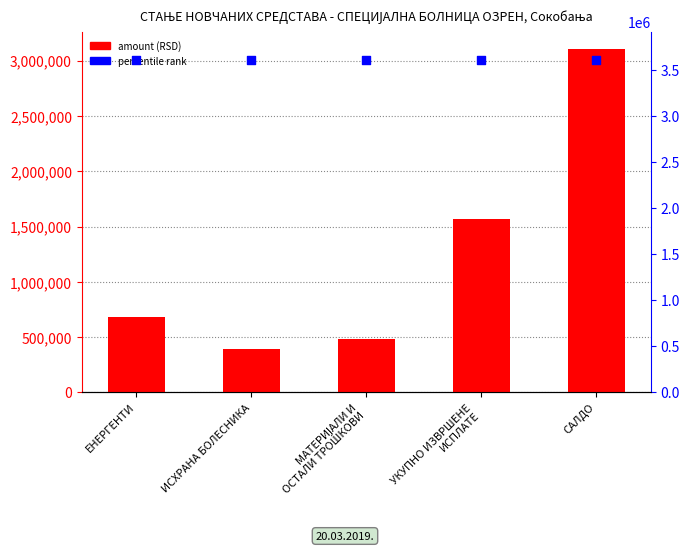

Which has a higher value, ИСХРАНА БОЛЕСНИКА or МАТЕРИЈАЛИ И
ОСТАЛИ ТРОШКОВИ?

МАТЕРИЈАЛИ И
ОСТАЛИ ТРОШКОВИ